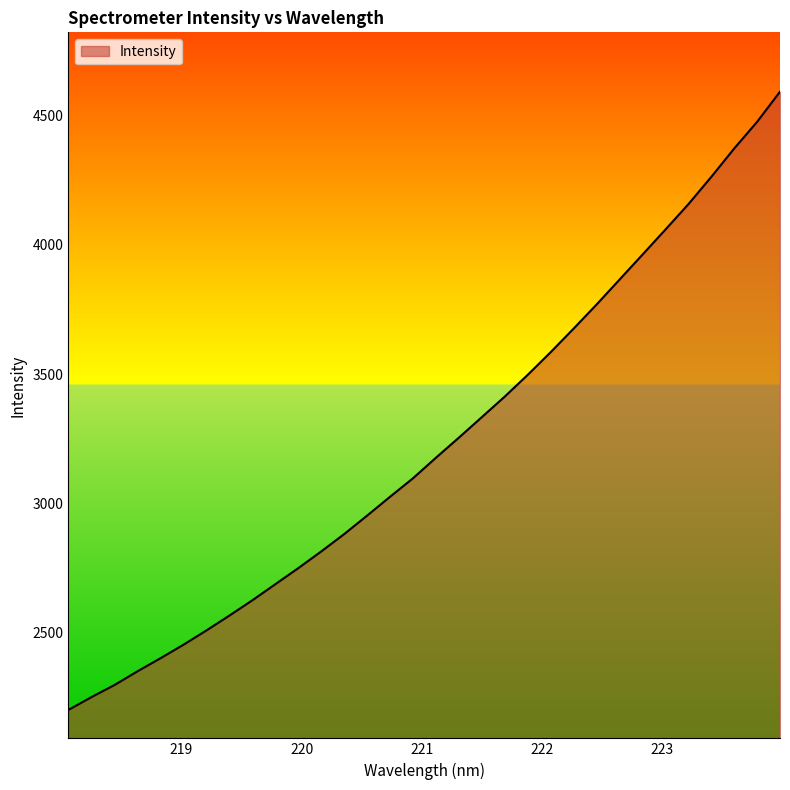

What is the difference between the maximum and minimum values?

2391.3